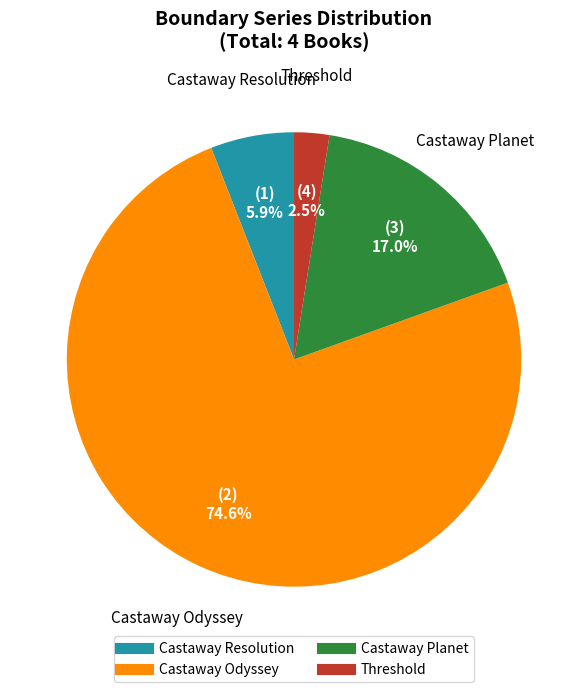

Rank the categories by value from highest to lowest.

Castaway Odyssey, Castaway Planet, Castaway Resolution, Threshold